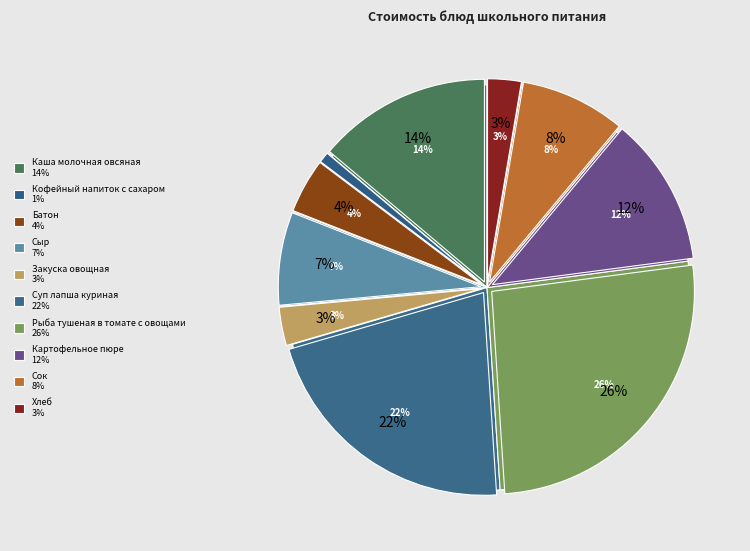

How many slices are in this pie chart?

10